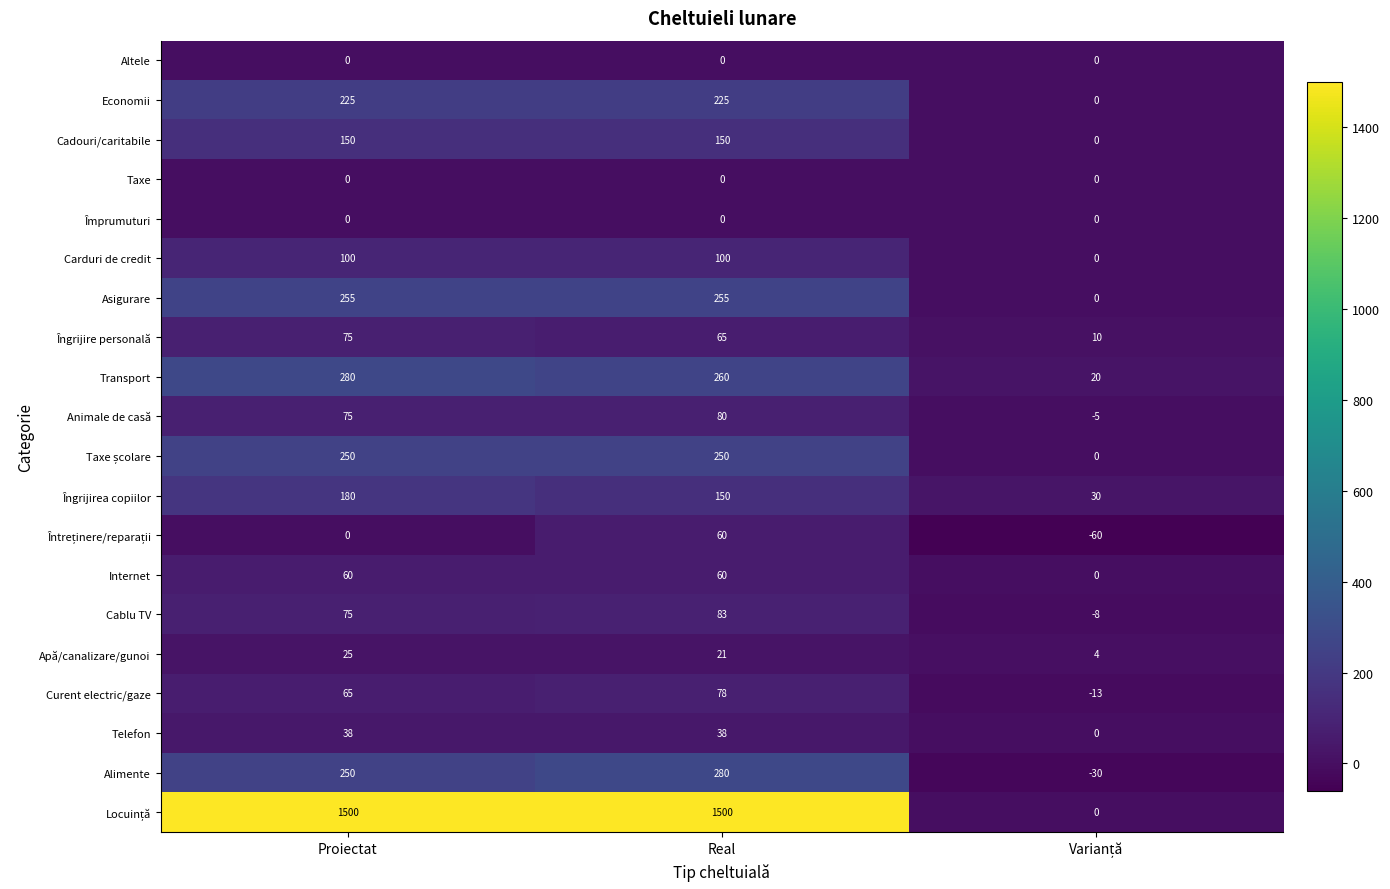

What is the sum of all Animale de casă values?

150